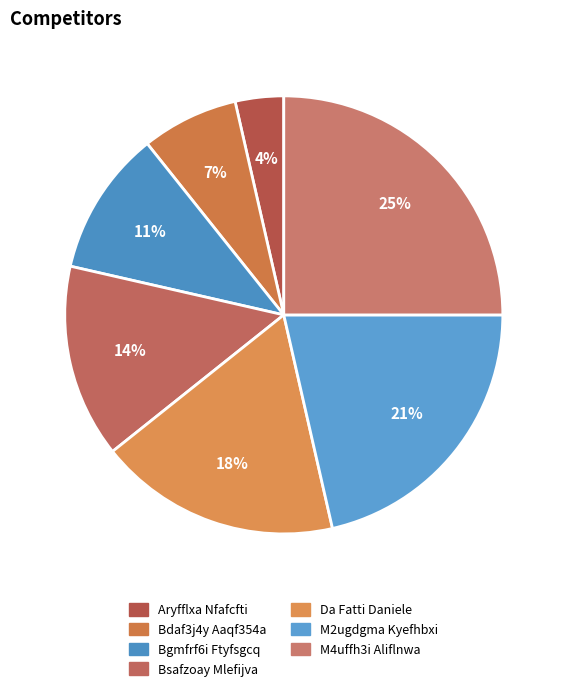

Which category has the biggest portion of the pie?

M4uffh3i Aliflnwa